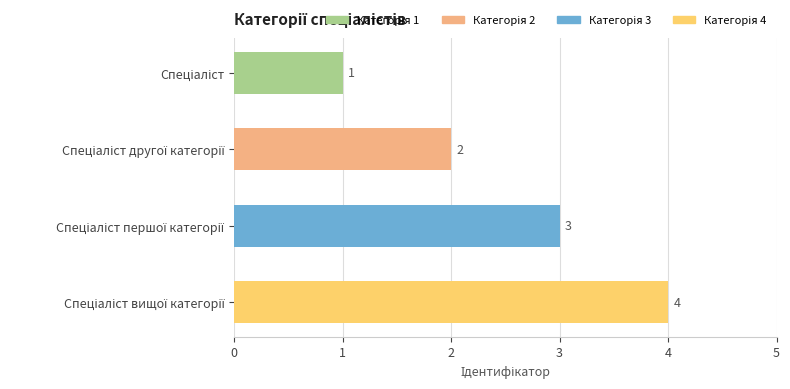

What is the difference between the maximum and minimum values?

3